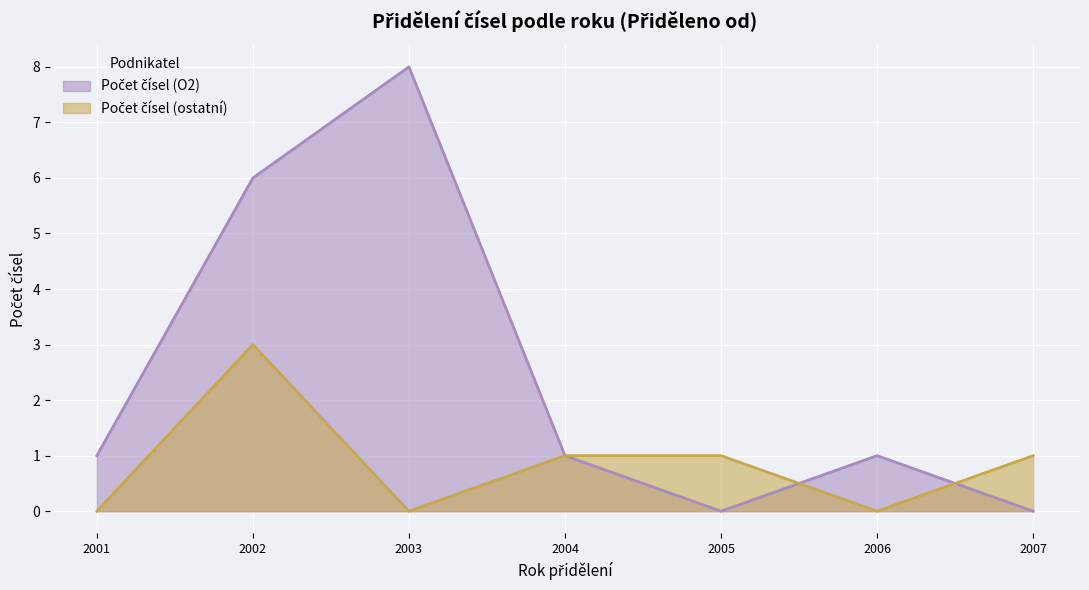

Which series has the largest range (max minus min)?

Počet čísel (O2)